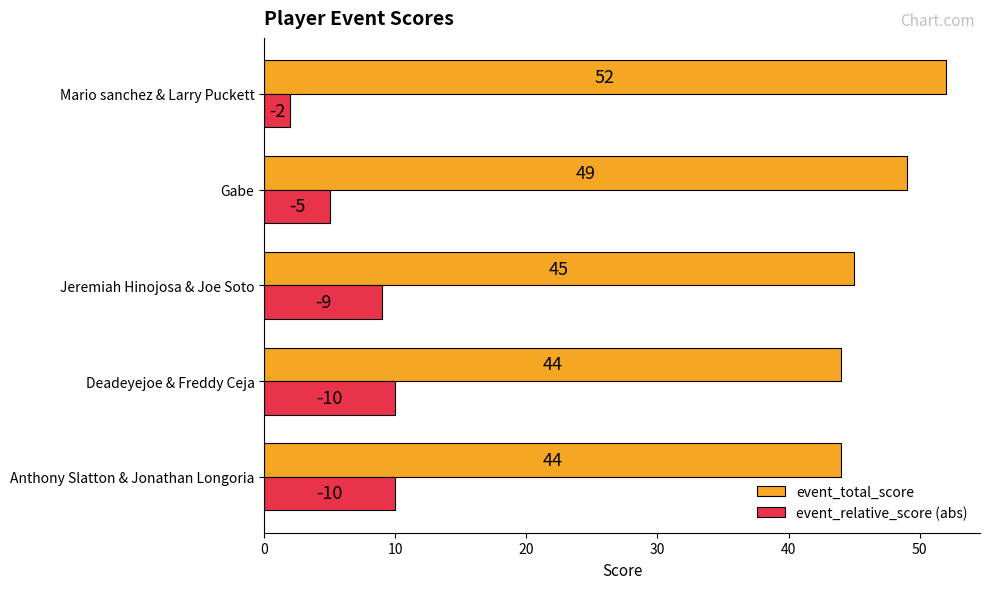

Where is event_total_score nearest to the value 48?

Gabe